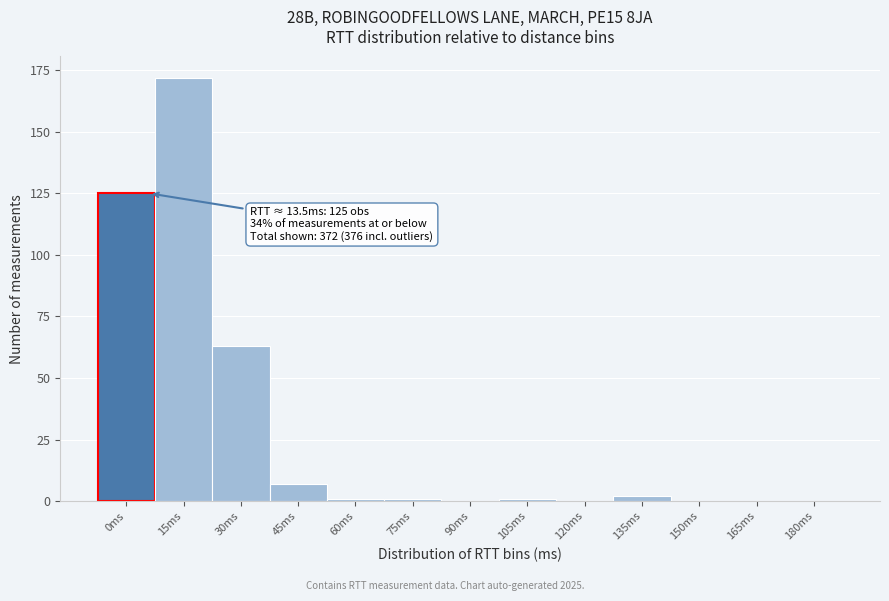

Reading left to right, transcribe all the data shown in this chart.

0ms=125	15ms=172	30ms=63	45ms=7	60ms=1	75ms=1	90ms=0	105ms=1	120ms=0	135ms=2	150ms=0	165ms=0	180ms=0